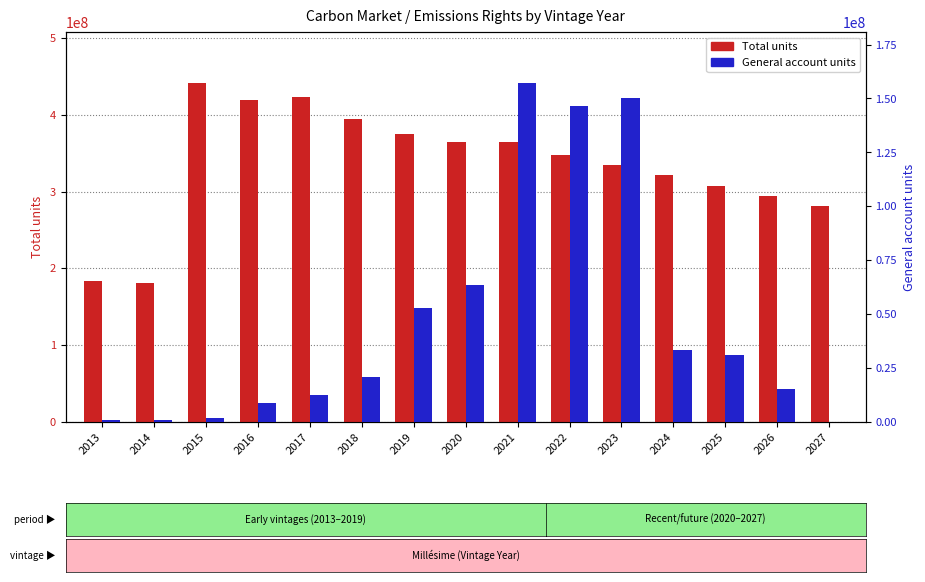

What is the difference between the second highest and minimum values in the Total series?

241831111